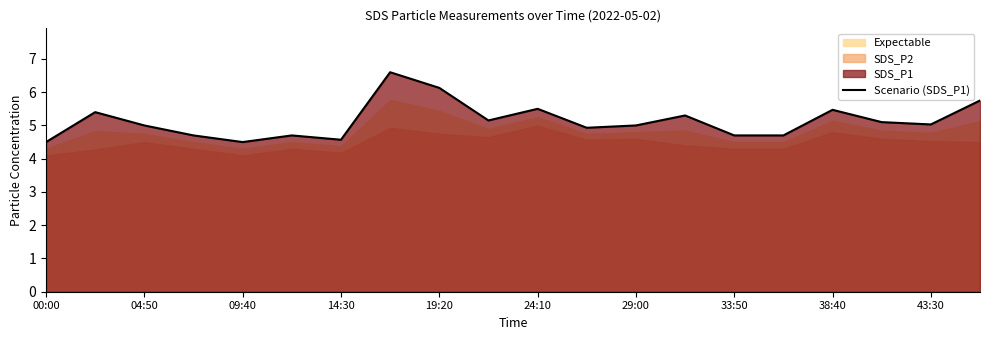

What is the minimum value for Scenario (SDS_P1)?

4.5